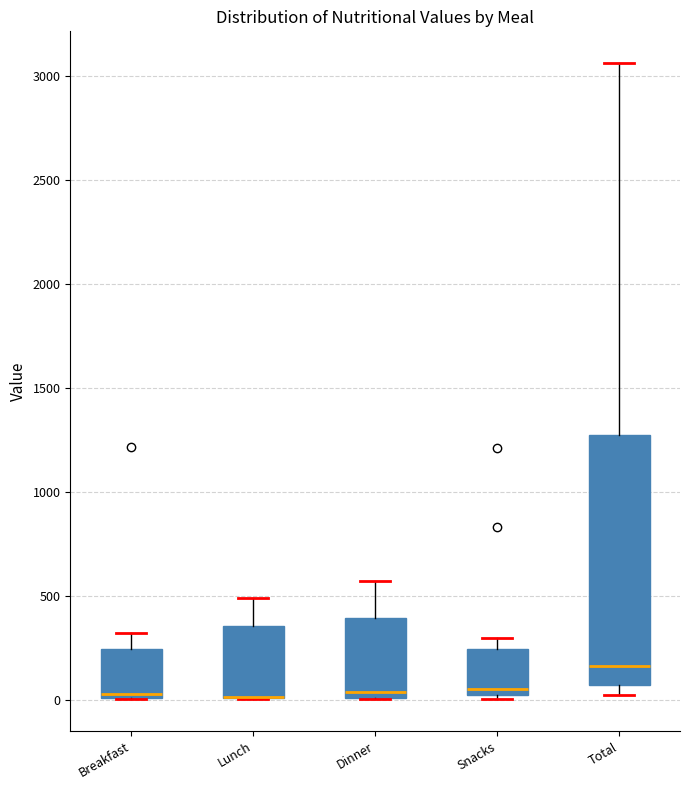

Where is the upper edge of the box for Dinner on the y-axis? The values are not printed on the chart, so give them approximately, as read against the axis.

400